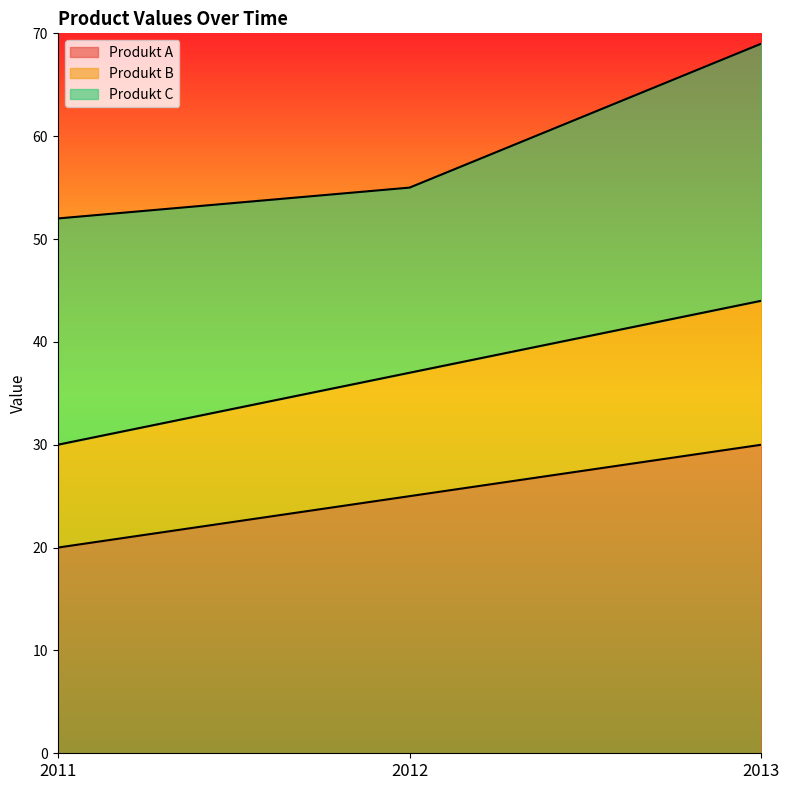

Where is Produkt B nearest to the value 37?

2012